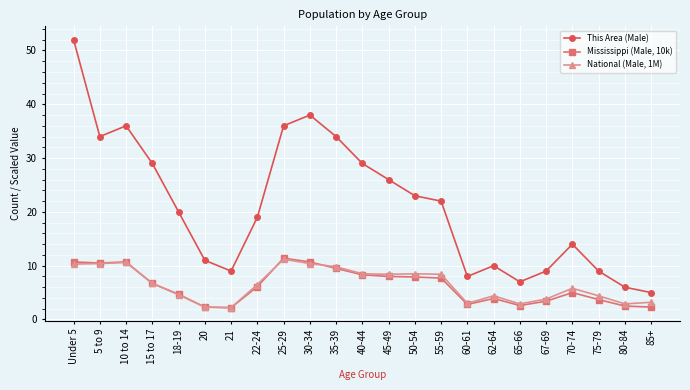

True or false: This Area (Male) and National (Male, 1M) cross at least once.

False